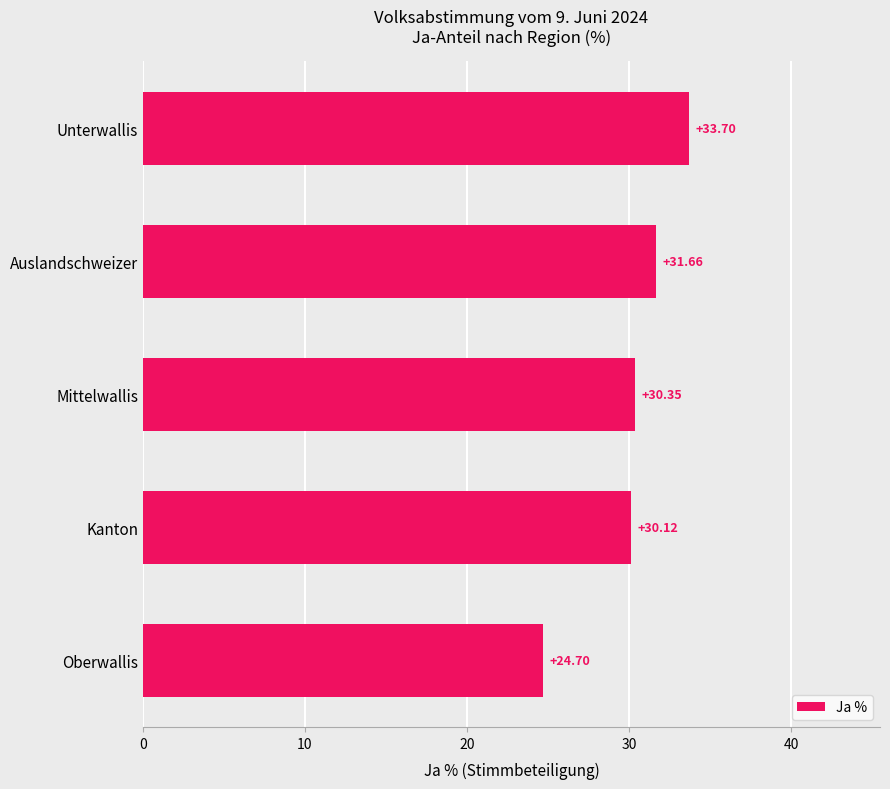

Count the number of categories in the chart.

5